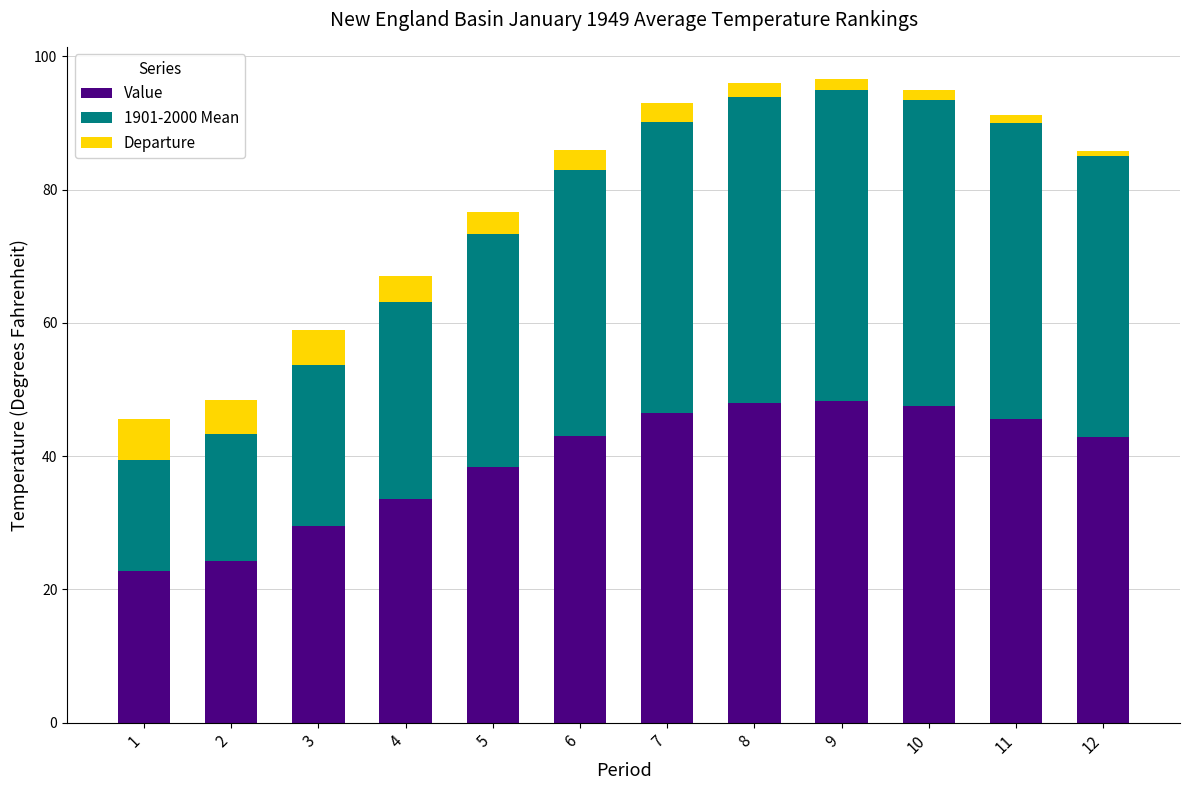

True or false: Value has a value of 46.2 at 4.

False